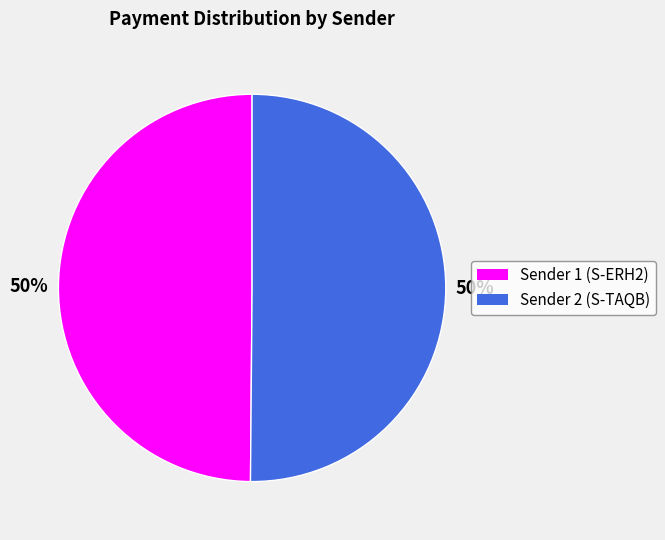

To the nearest percent, what percentage of the pie is Sender 2 (S-TAQB)?

50%